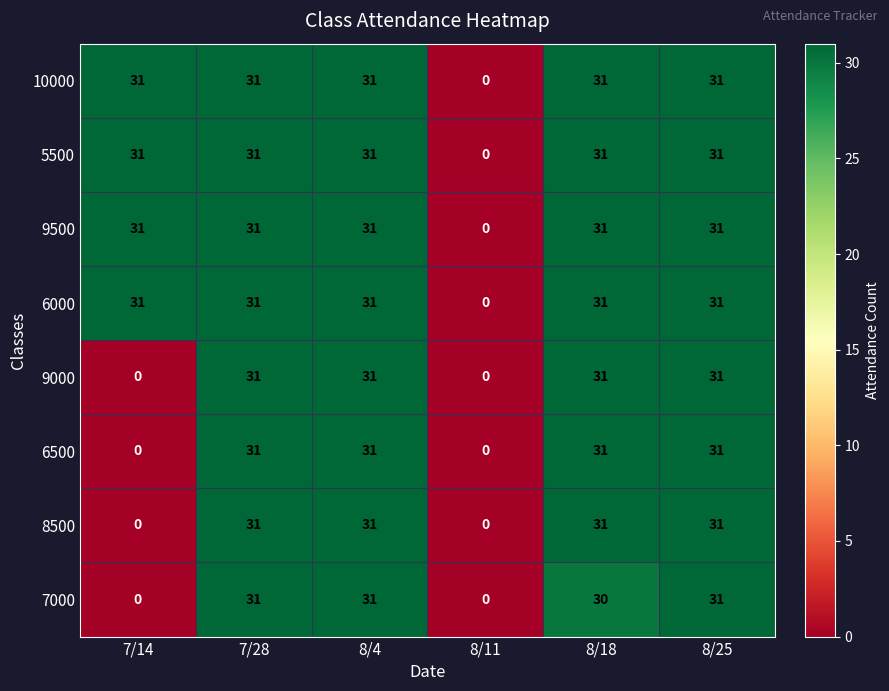

What is the average value of the 6500 series?

21